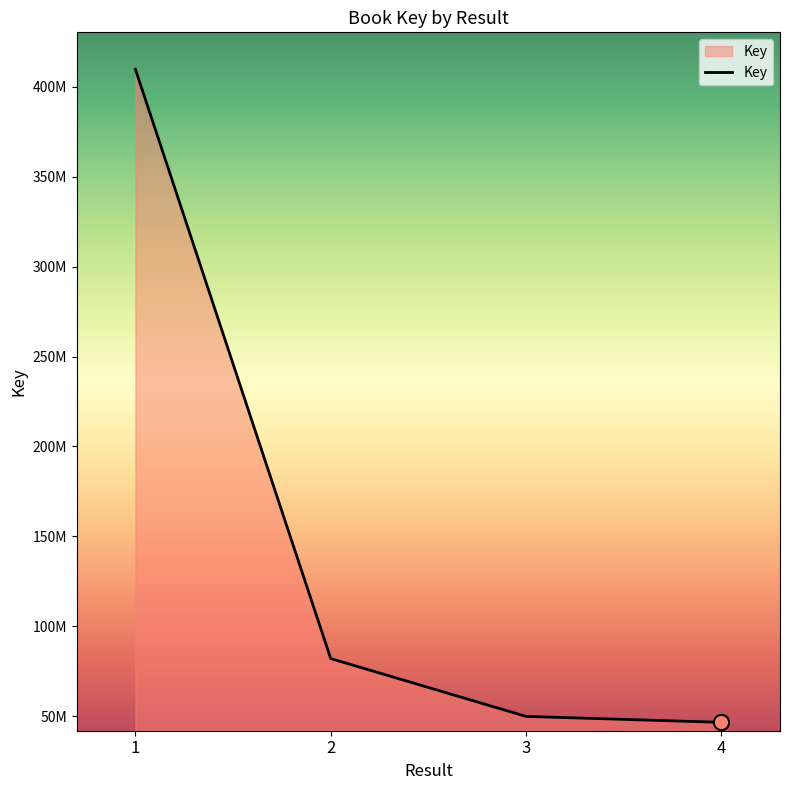

What is the ratio of the value at 4 to the value at 2?

0.6